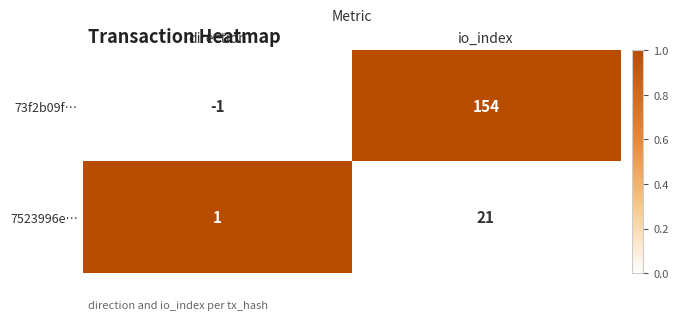

What is the difference between the 7523996e… values at direction and io_index?

20